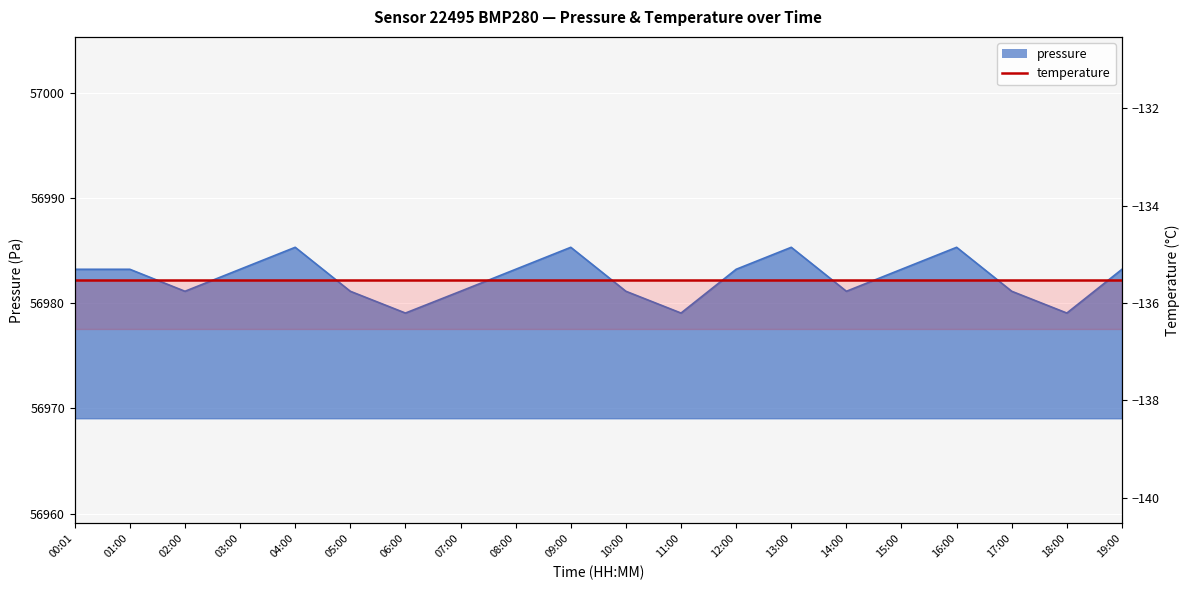

What is the minimum value shown in the chart?

56979.1